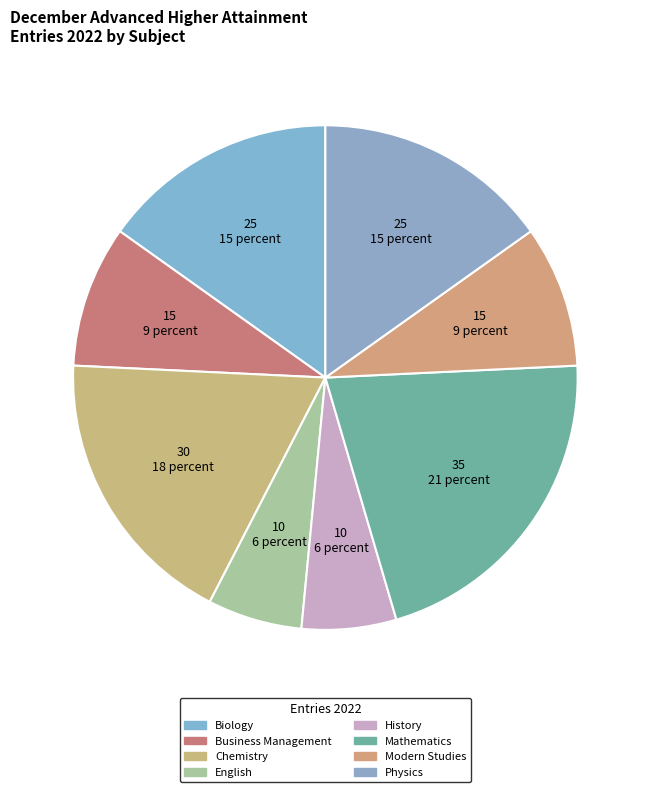

Rank the categories by value from highest to lowest.

Mathematics, Chemistry, Biology, Physics, Business Management, Modern Studies, English, History